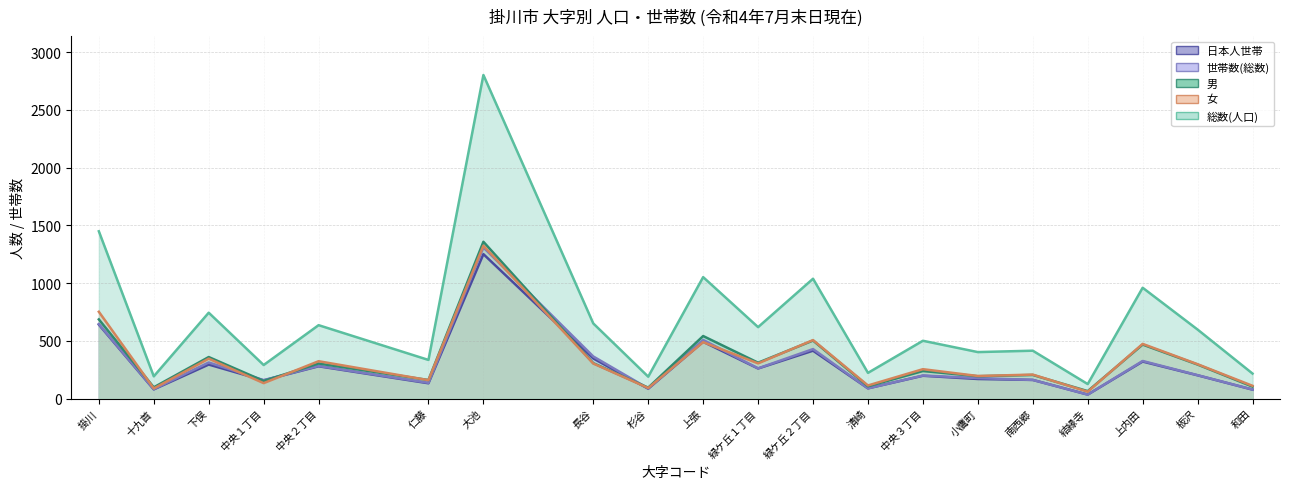

At which category does 男 reach its first local peak?

下俣